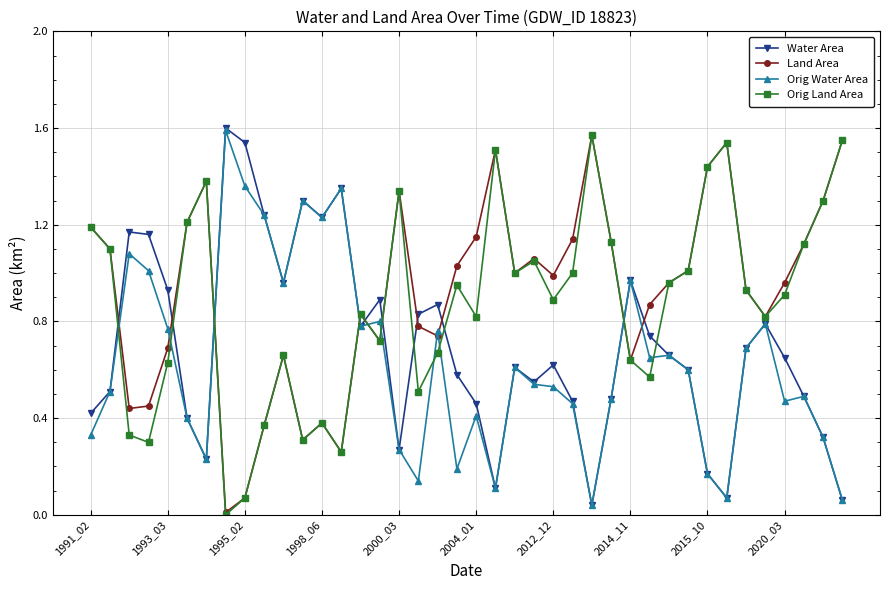

How many times do Orig Land Area and Water Area cross each other?

10